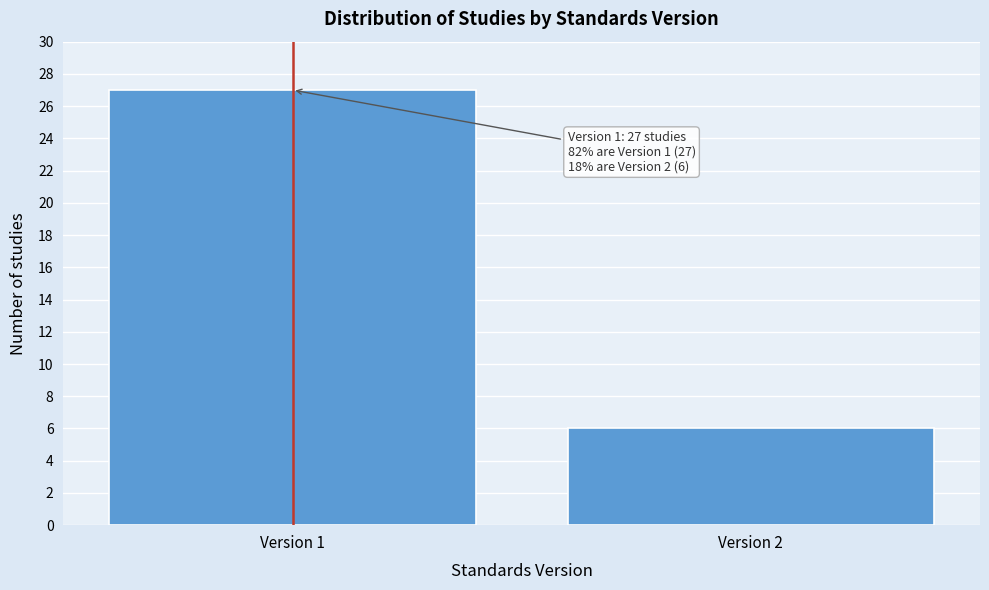

Reading left to right, what are all the values shown in this chart?

27	6